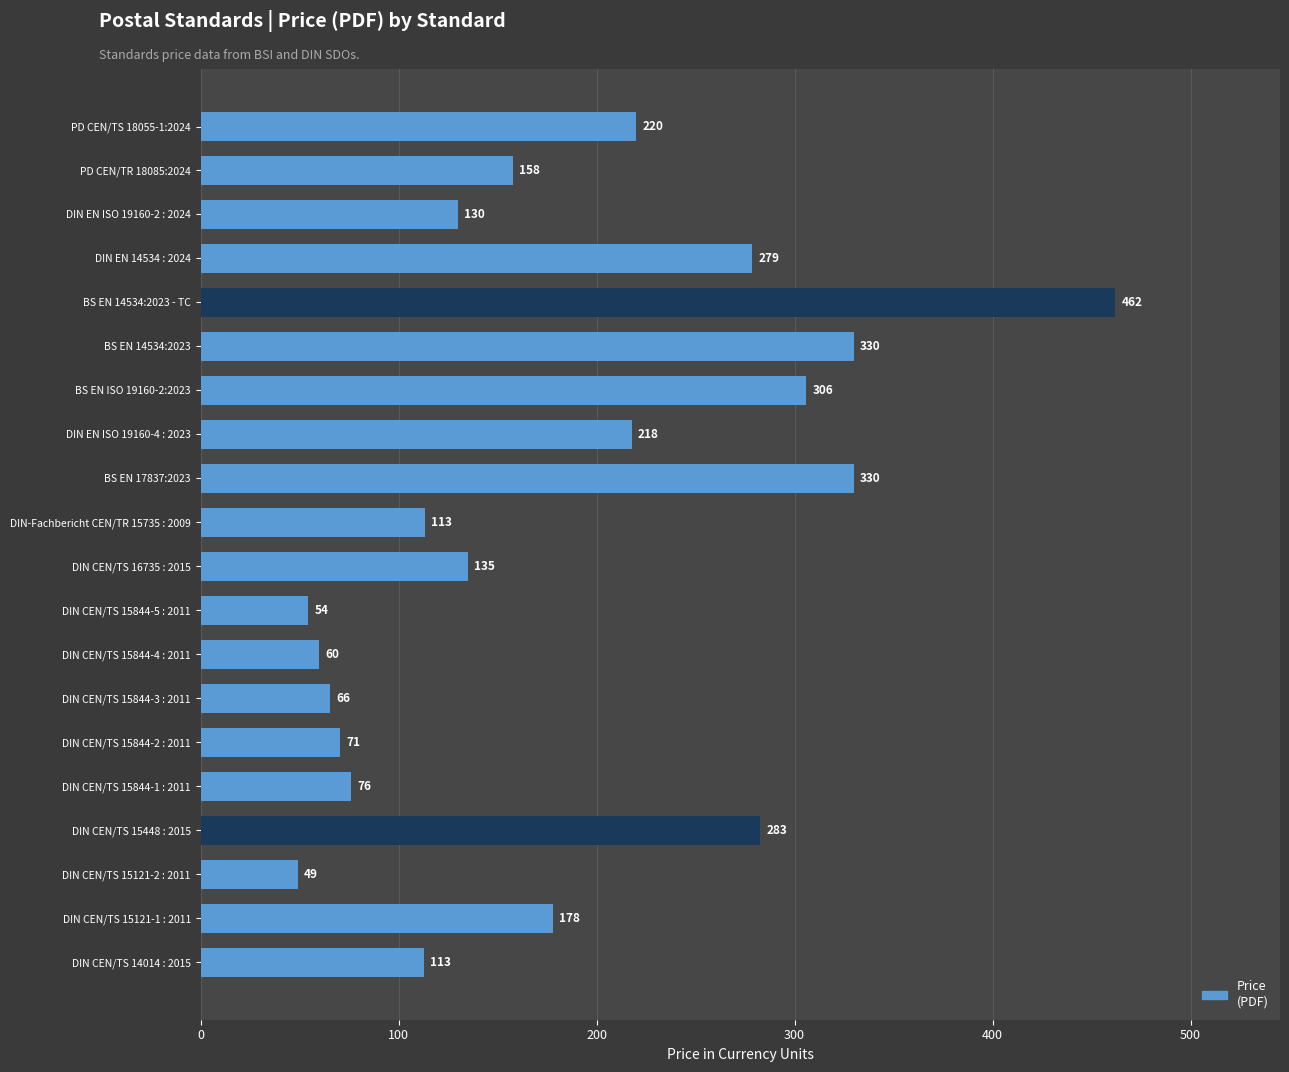

What is the label of the 1st bar from the bottom?

DIN CEN/TS 14014 : 2015